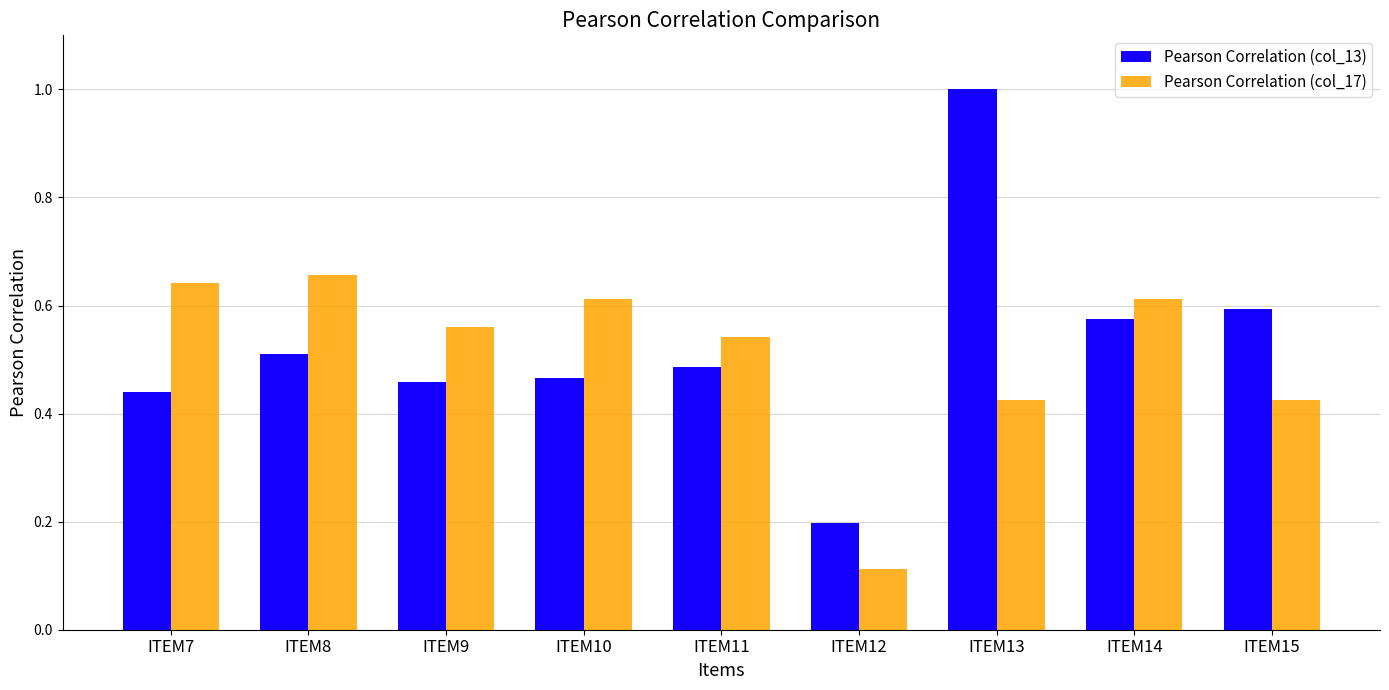

Which series has the largest total across all categories?

Pearson Correlation (col_13)